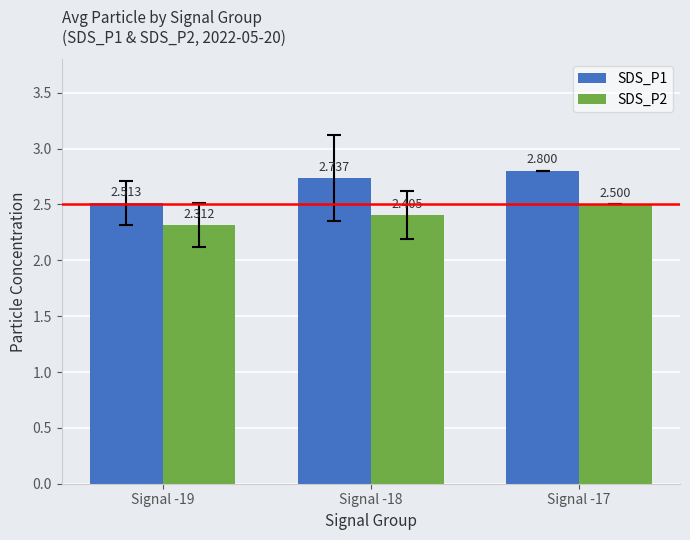

Which series has the largest range (max minus min)?

SDS_P1